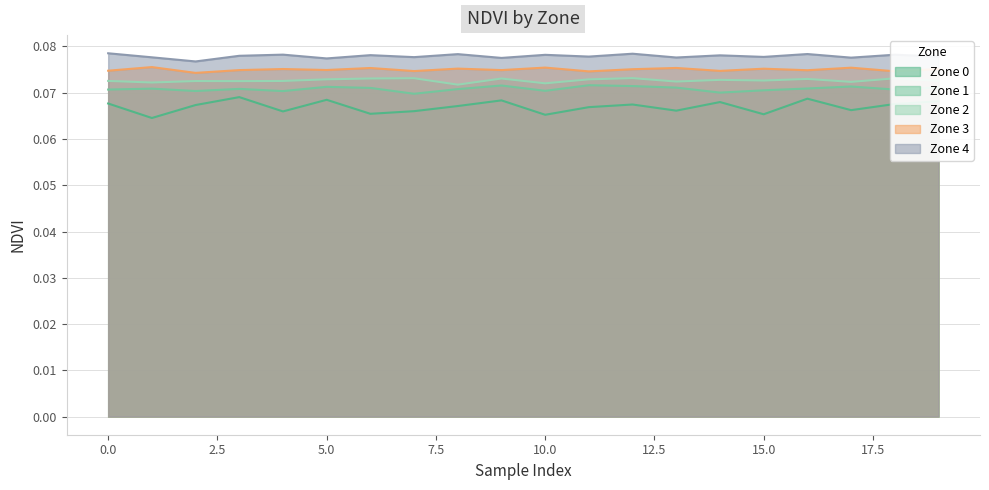

What is the total value across all series at 6?

0.4